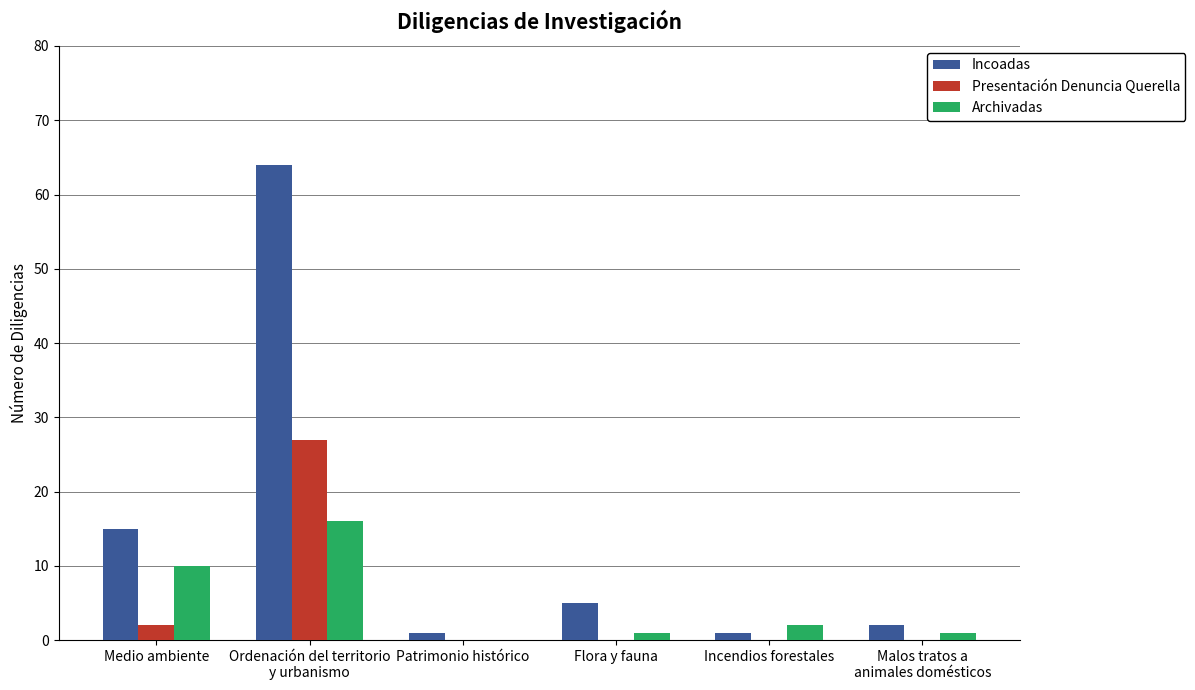

What are all the series names shown in the legend?

Incoadas, Presentación Denuncia Querella, Archivadas